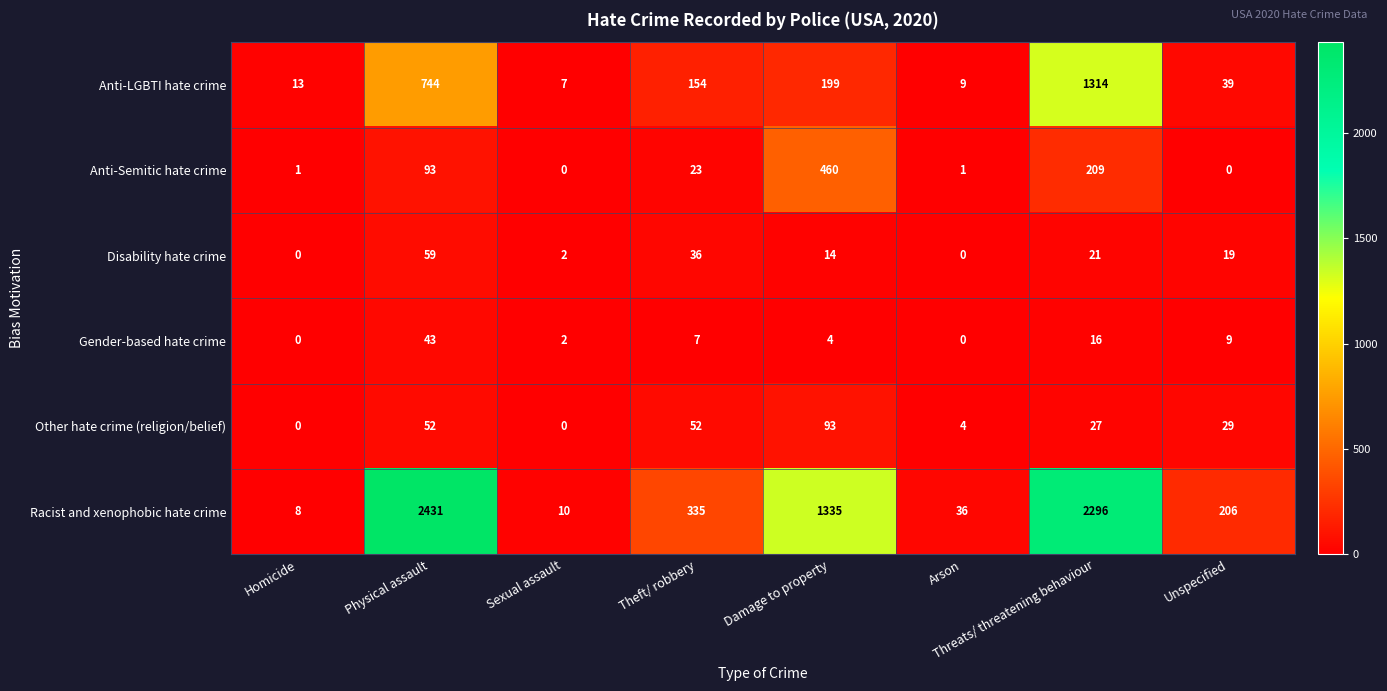

What is the difference between the highest and lowest values at Threats/ threatening behaviour?

2280